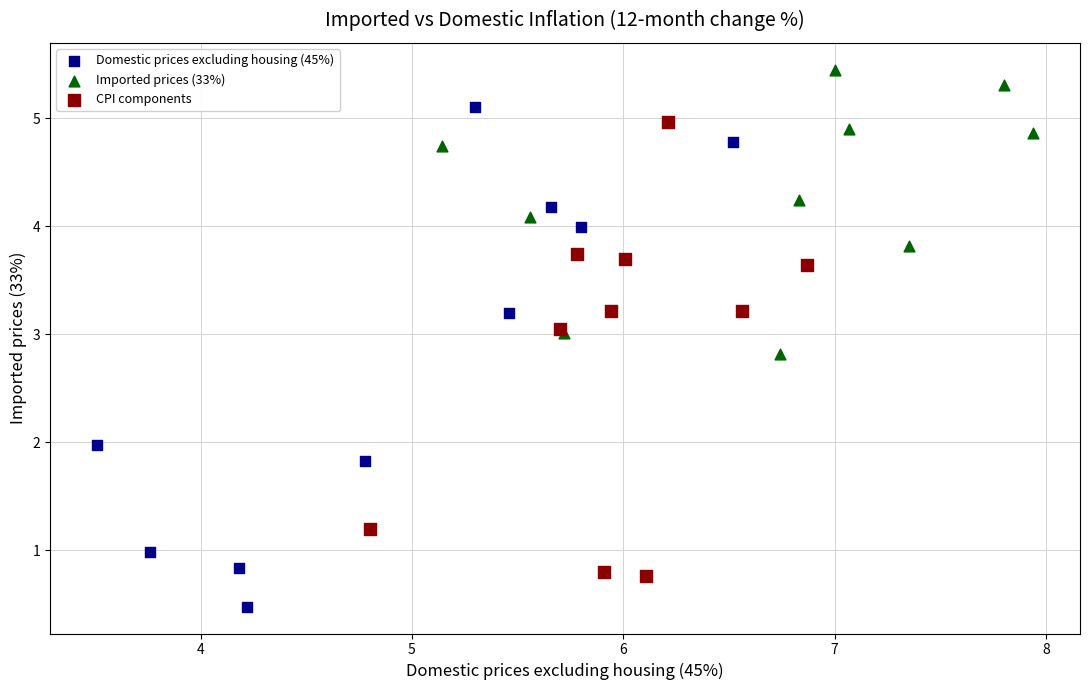

Which series contains the highest Y value?

Imported prices (33%)